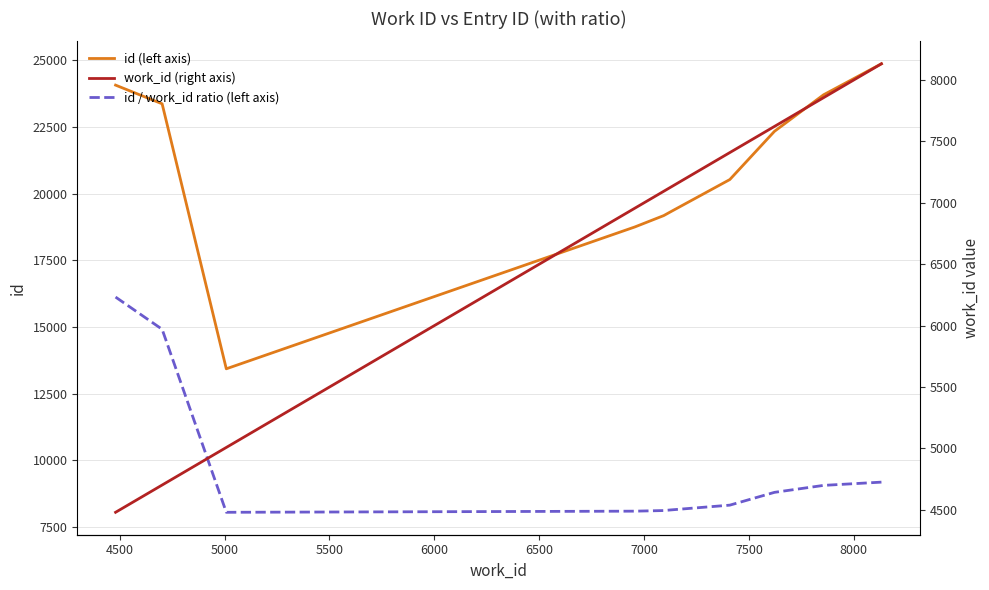

True or false: id / work_id ratio (left axis) and work_id (right axis) intersect in this chart.

False